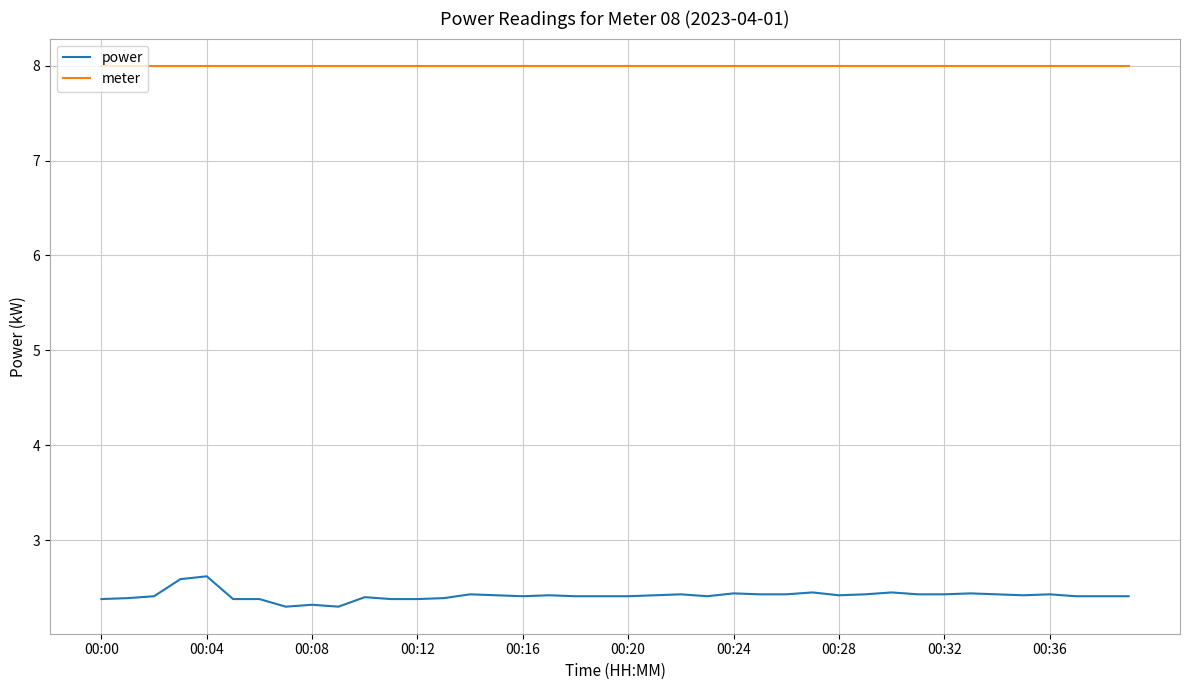

List the series in order of their peak value, highest first.

meter, power